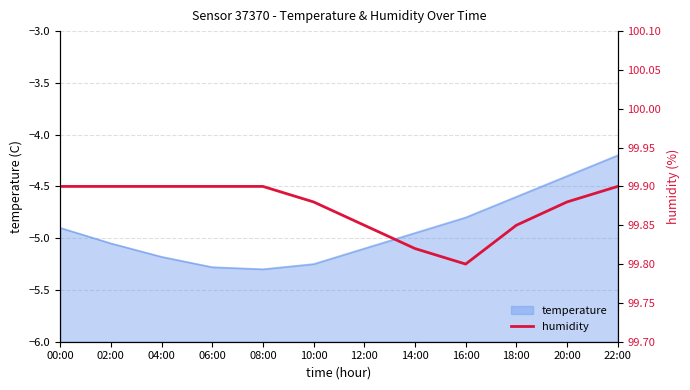

What is the sum of all values?

1198.5